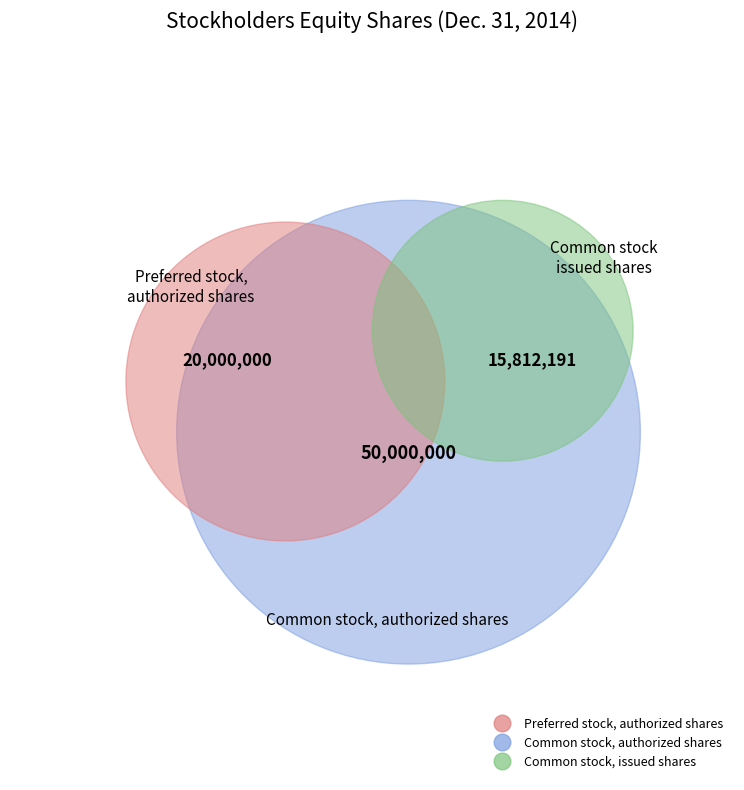

To the nearest percent, what portion does Common stock, issued shares represent?

18%